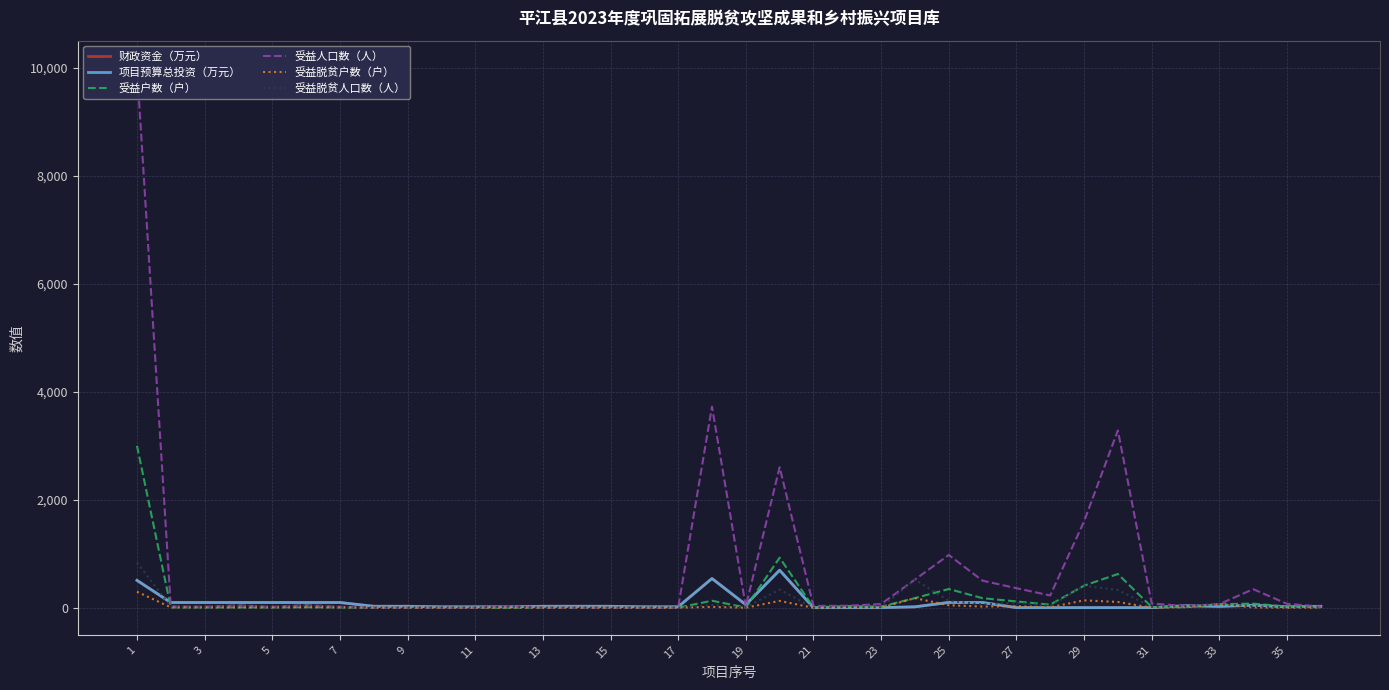

How many interior local peaks does the 项目预算总投资（万元） series have?

5